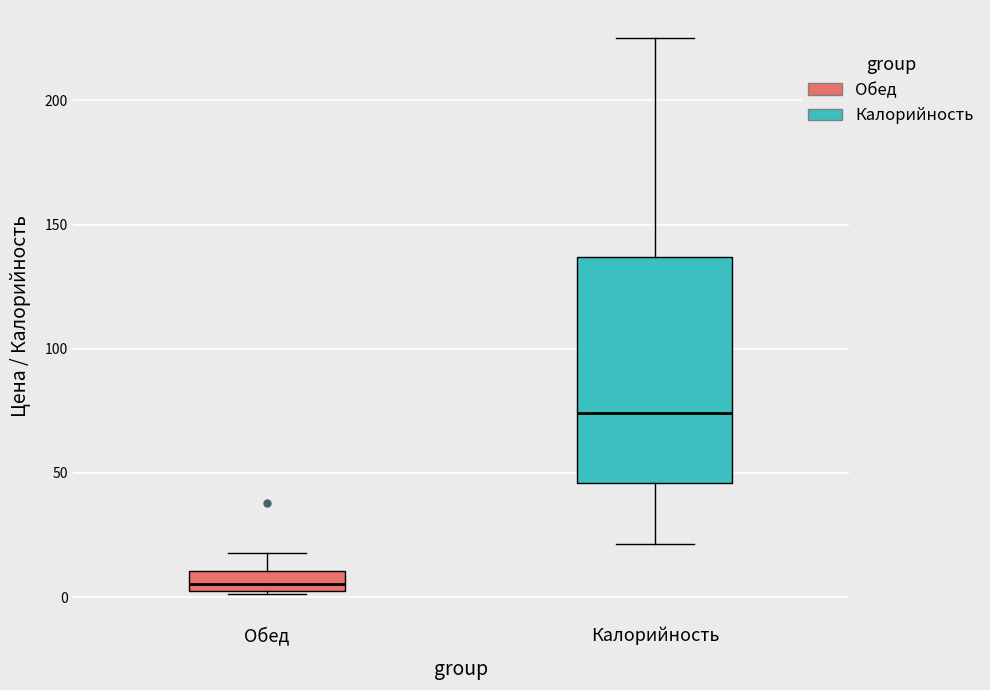

Which box's median line is the lowest?

Обед